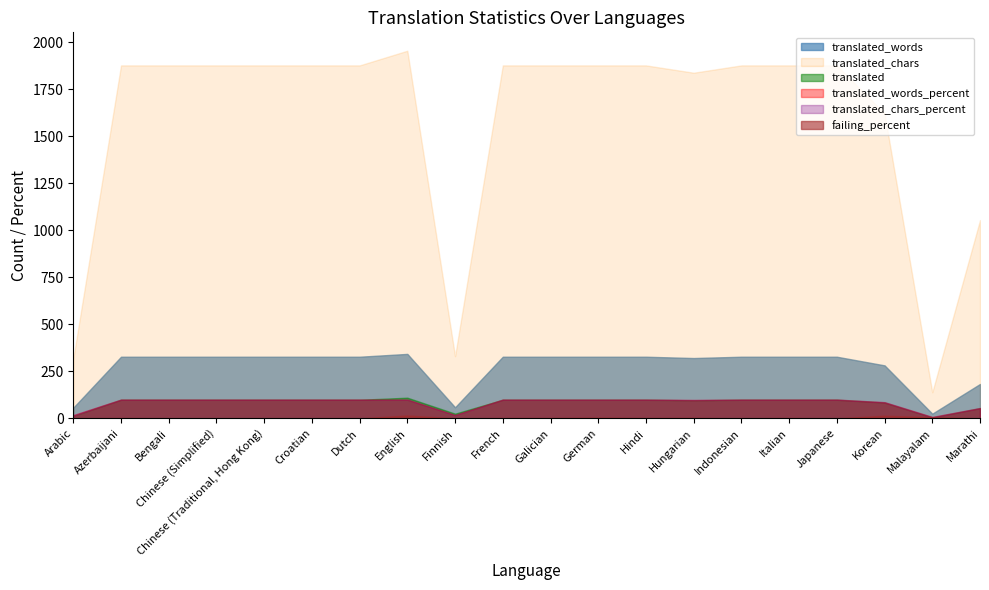

At which label does failing_percent first exceed 2?

English